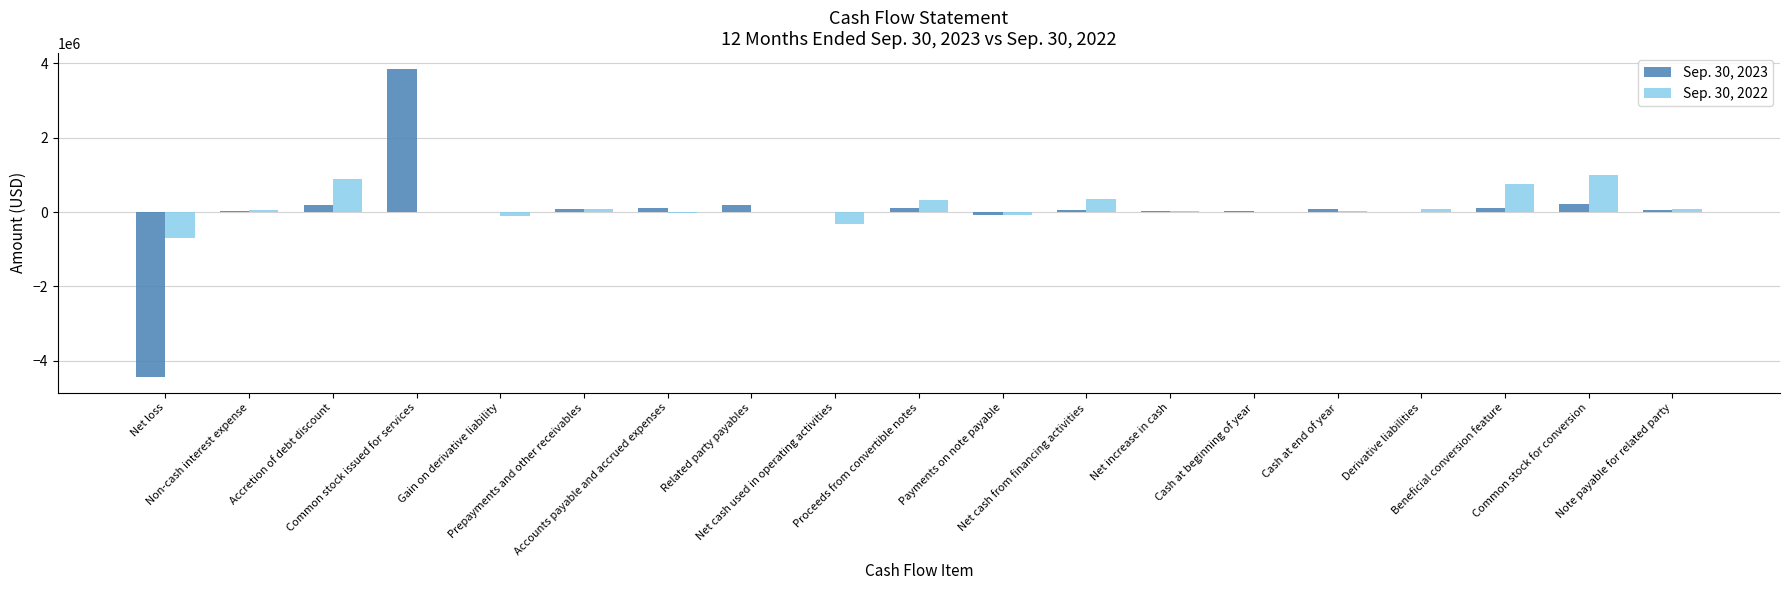

At which category is the sum across all series the highest?

Common stock issued for services